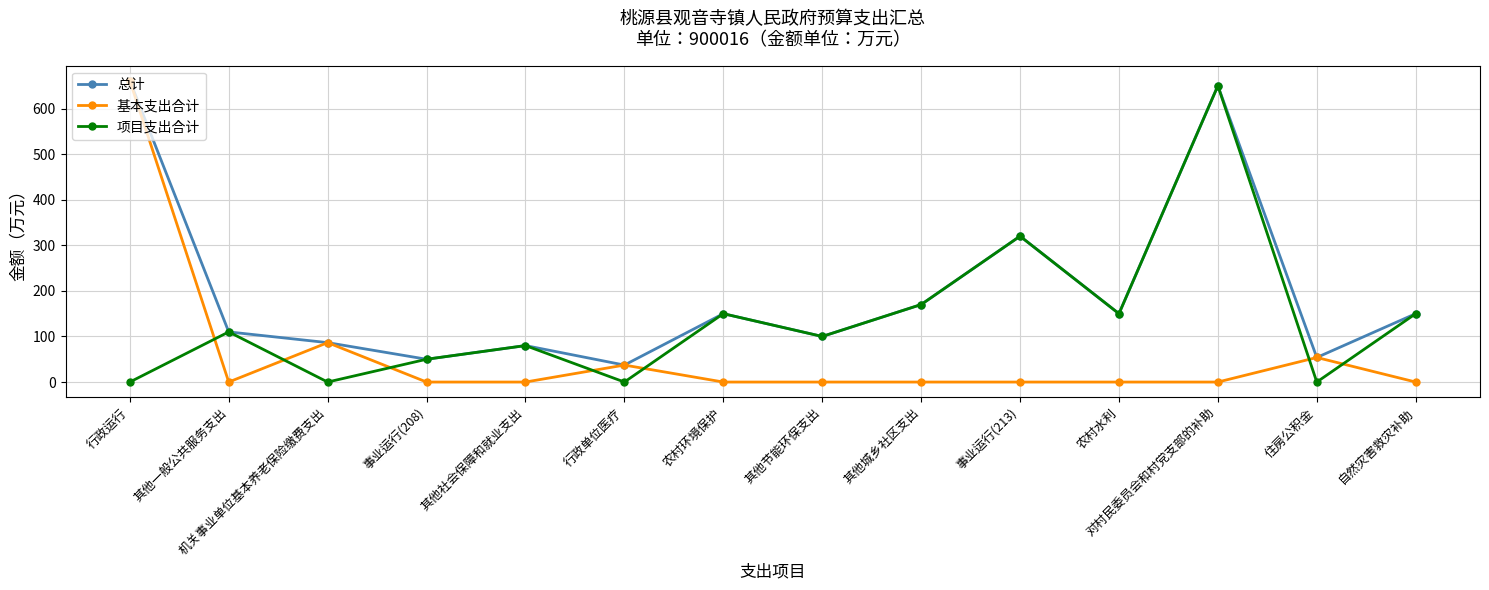

What is the spread (max minus min) of values at 其他一般公共服务支出?

110.0